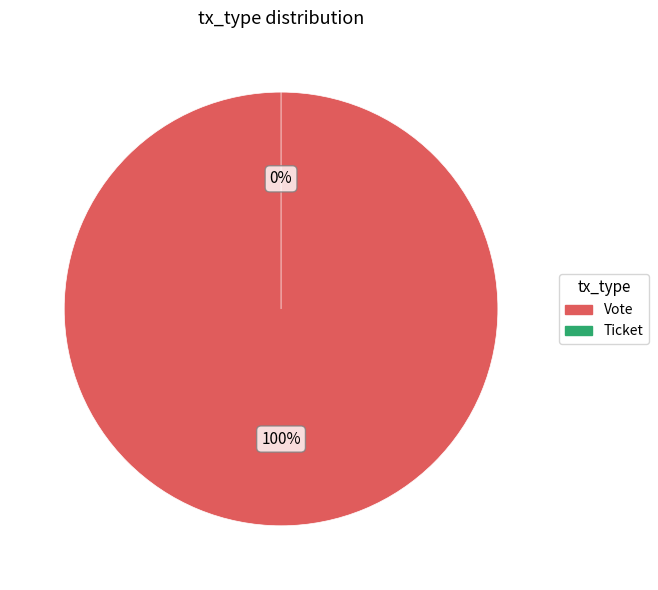

Does Vote account for over 50% of the chart?

Yes